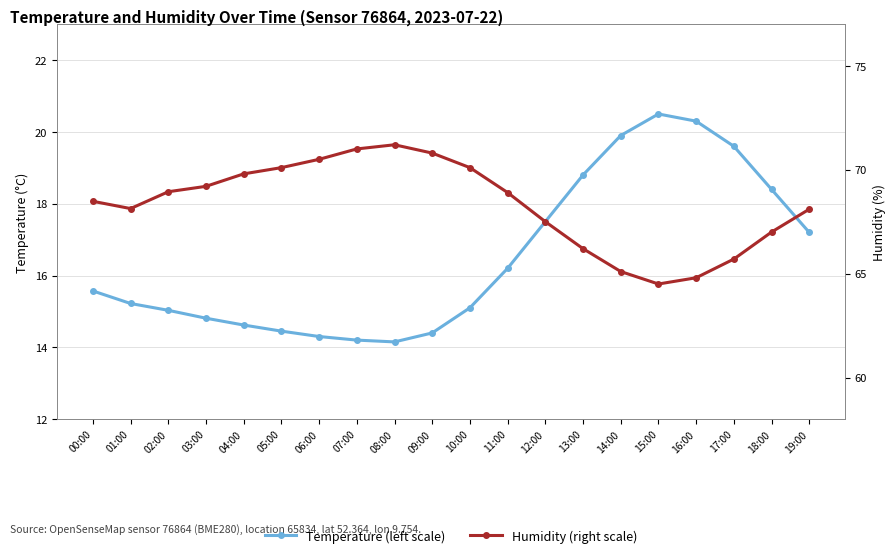

Reading left to right, list all the values displayed in this chart.

Temperature (left scale): 00:00=15.6	01:00=15.2	02:00=15.0	03:00=14.8	04:00=14.6	05:00=14.4	06:00=14.3	07:00=14.2	08:00=14.2	09:00=14.4	10:00=15.1	11:00=16.2	12:00=17.5	13:00=18.8	14:00=19.9	15:00=20.5	16:00=20.3	17:00=19.6	18:00=18.4	19:00=17.2
Humidity (right scale): 00:00=68.5	01:00=68.1	02:00=68.9	03:00=69.2	04:00=69.8	05:00=70.1	06:00=70.5	07:00=71.0	08:00=71.2	09:00=70.8	10:00=70.1	11:00=68.9	12:00=67.5	13:00=66.2	14:00=65.1	15:00=64.5	16:00=64.8	17:00=65.7	18:00=67.0	19:00=68.1